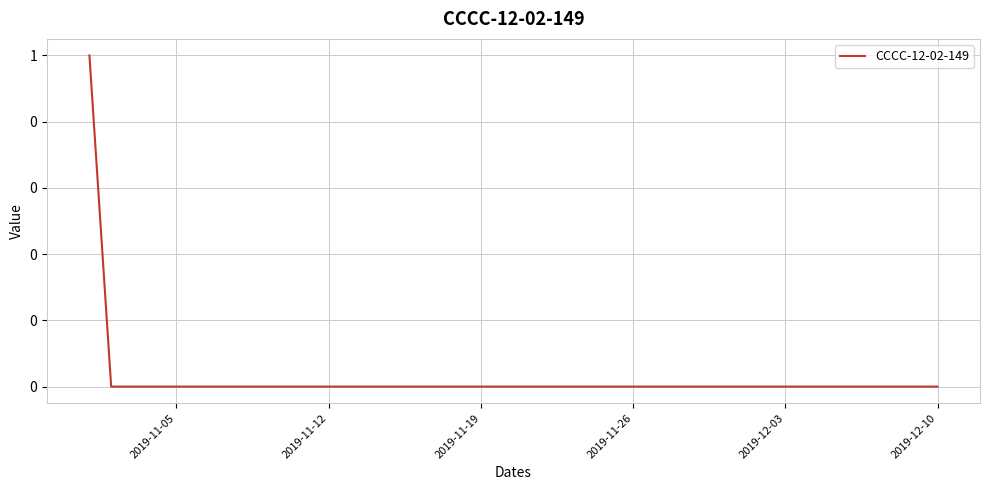

What is the difference between the maximum and second lowest values?

1